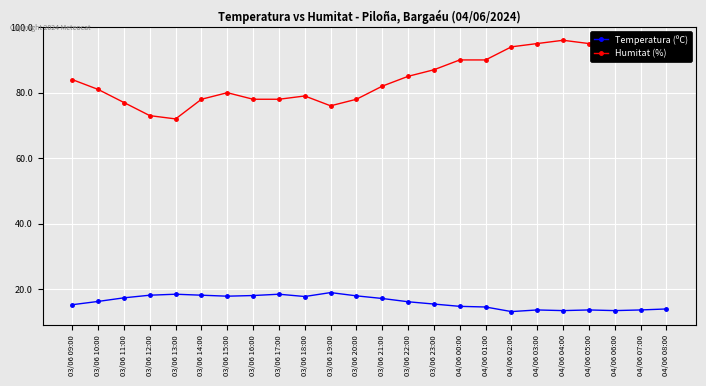

What position from the right is 03/06 20:00?

13